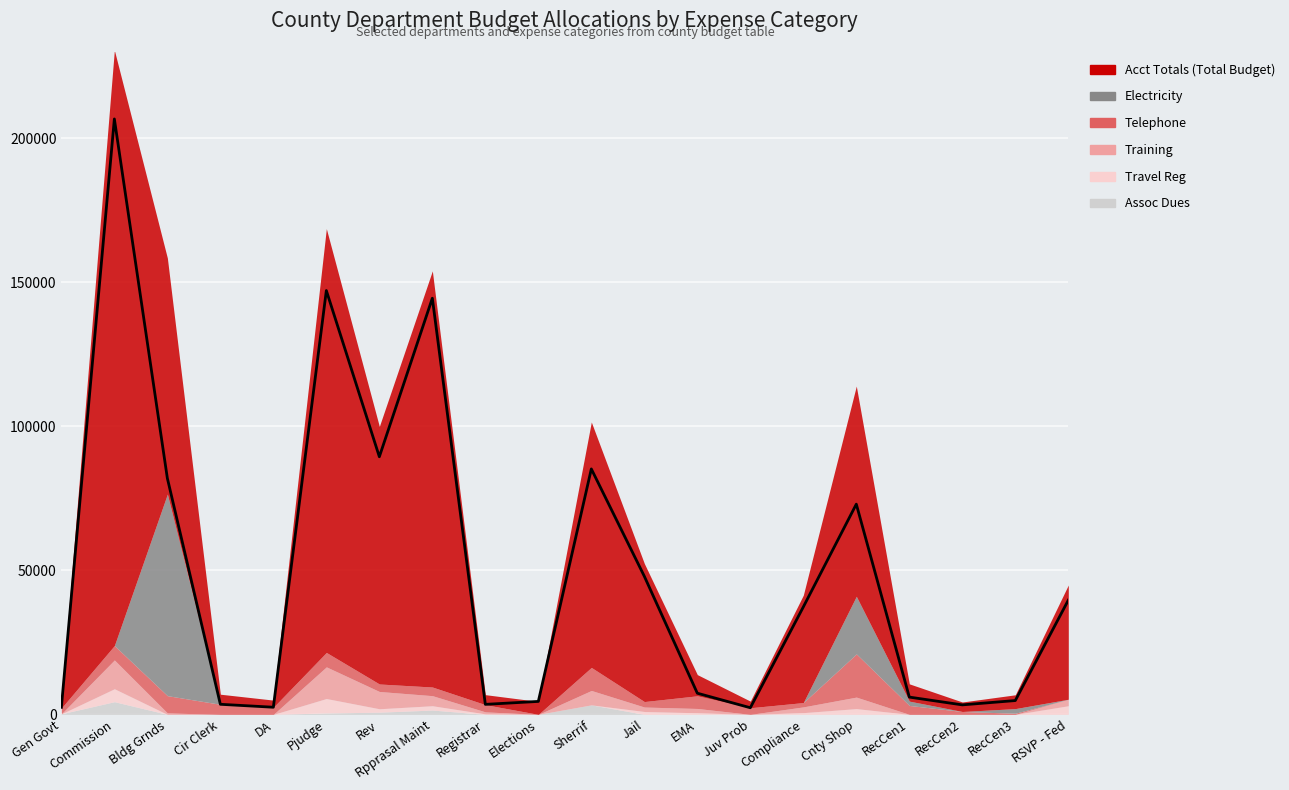

How many data points does each series have?

20